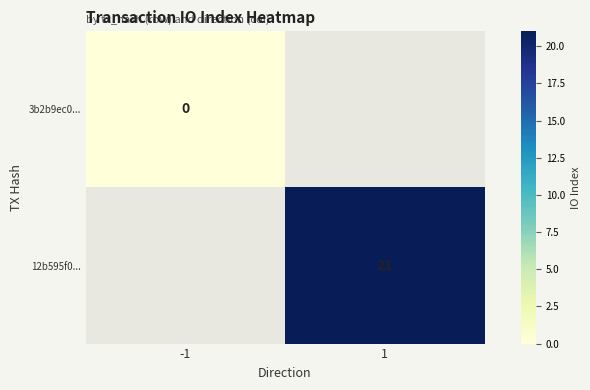

The 12b595f0... series shows 21 at 1. True or false?

True